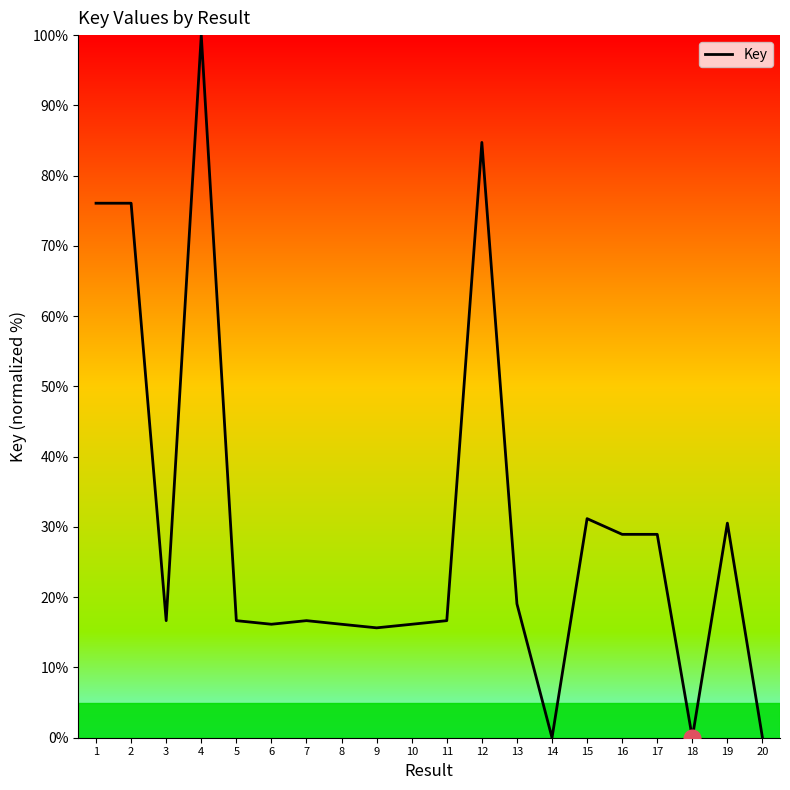

True or false: the data shows 45.5 at 17.

False